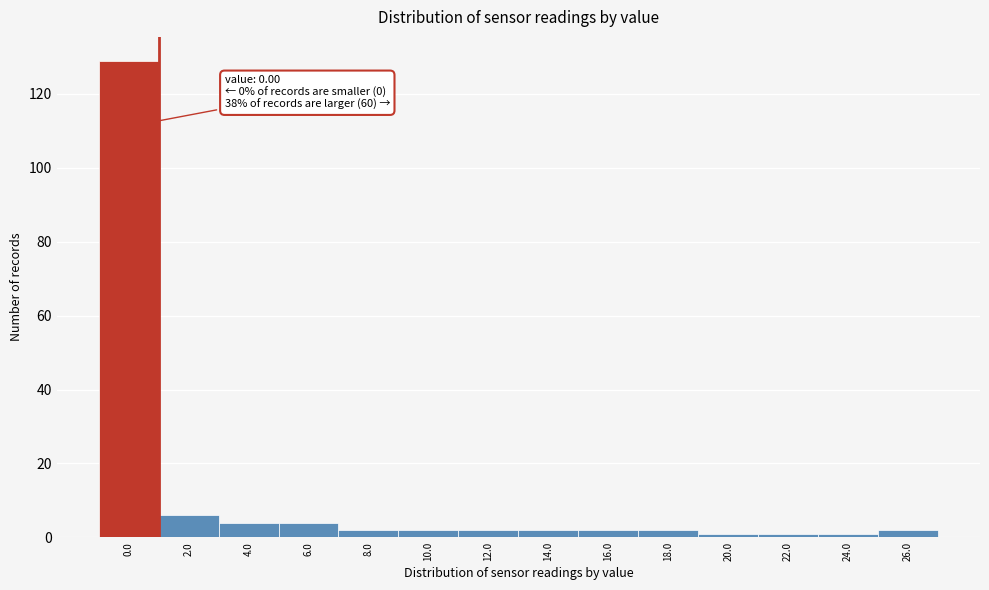

Reading left to right, extract all data points from this chart.

0.0=129	2.0=6	4.0=4	6.0=4	8.0=2	10.0=2	12.0=2	14.0=2	16.0=2	18.0=2	20.0=1	22.0=1	24.0=1	26.0=2